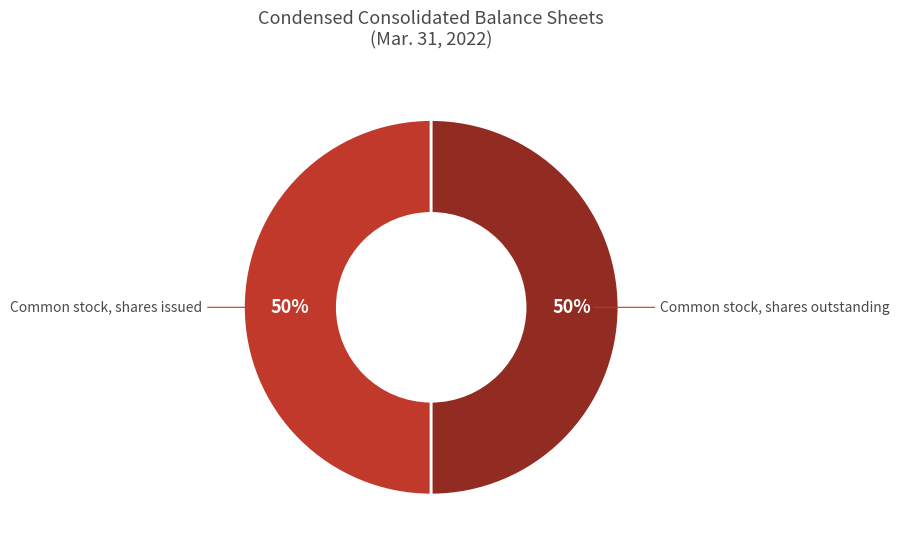

To the nearest percent, what is the average slice percentage?

50%